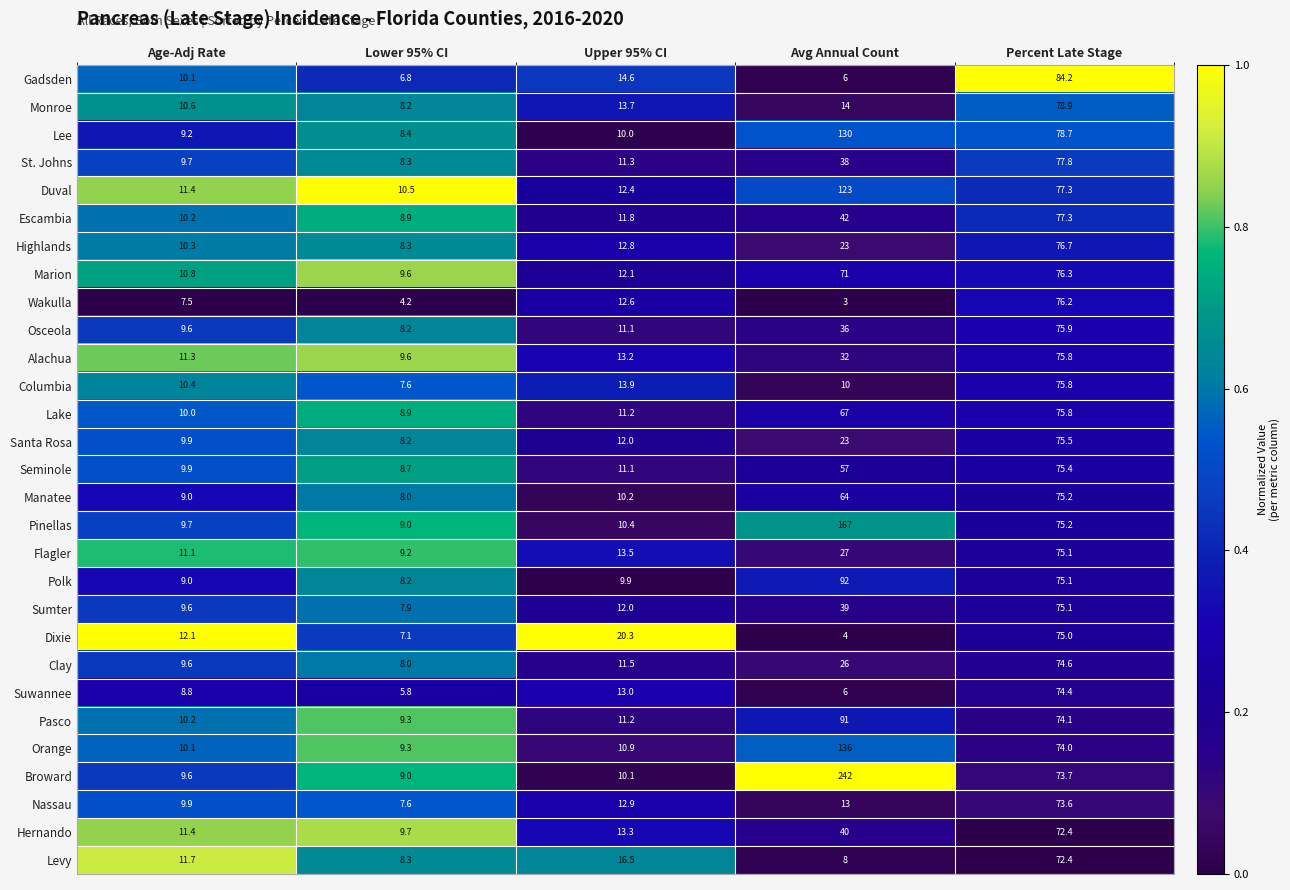

What is the difference between the Manatee values at Upper 95% CI and Percent Late Stage?

65.0